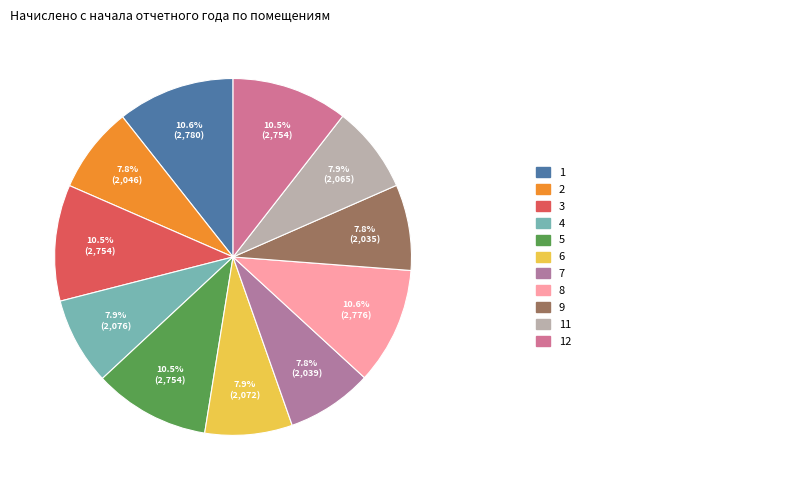

How many slices are in this pie chart?

11